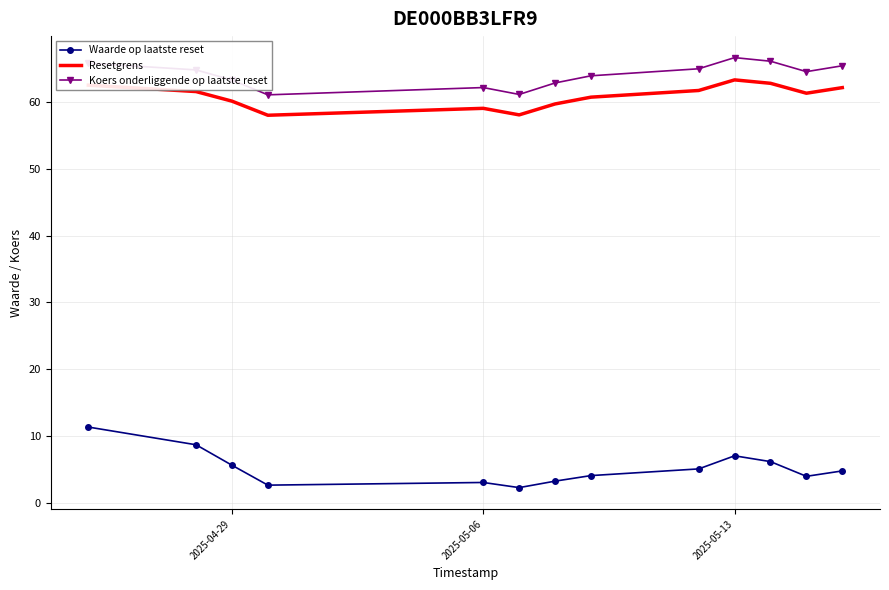

What is the minimum value for Resetgrens?

58.0